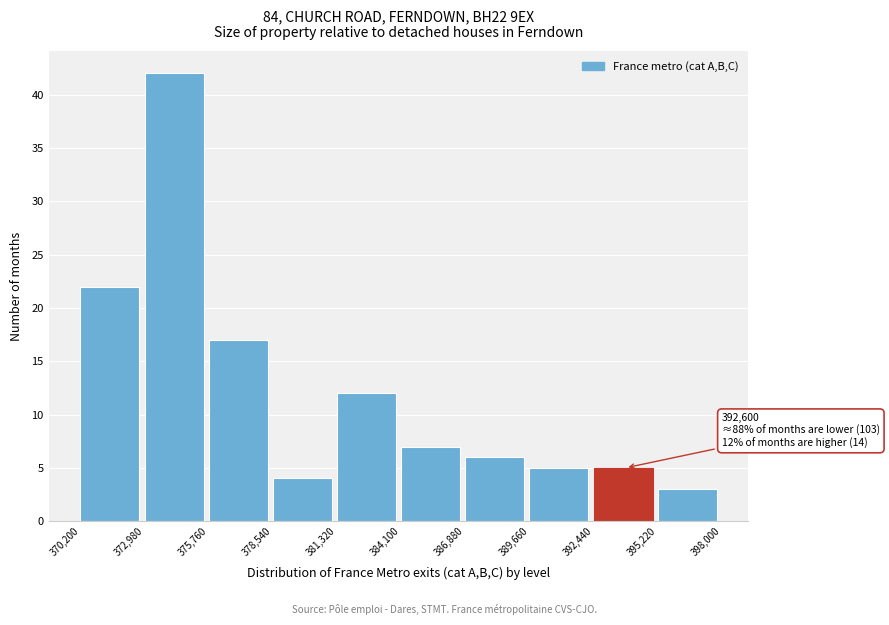

Which range on the x-axis has the tallest bar?

372,980 to 375,760